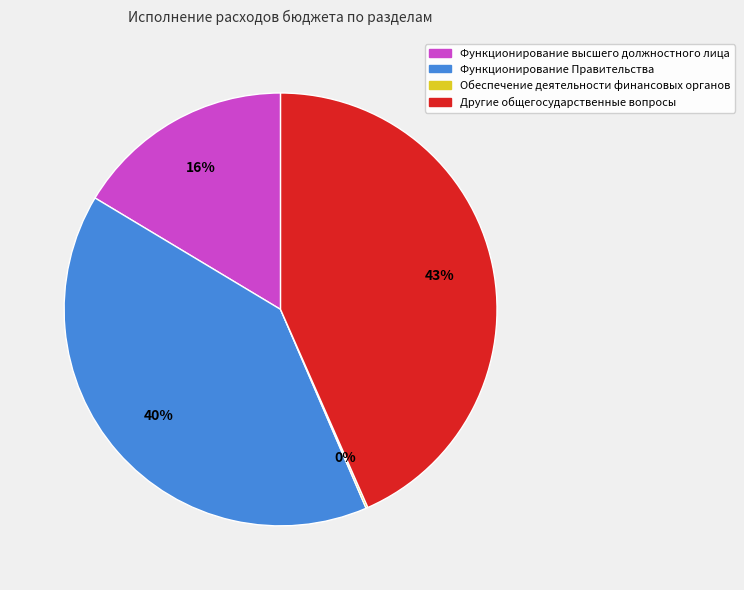

To the nearest percent, what portion does Функционирование высшего должностного лица represent?

16%